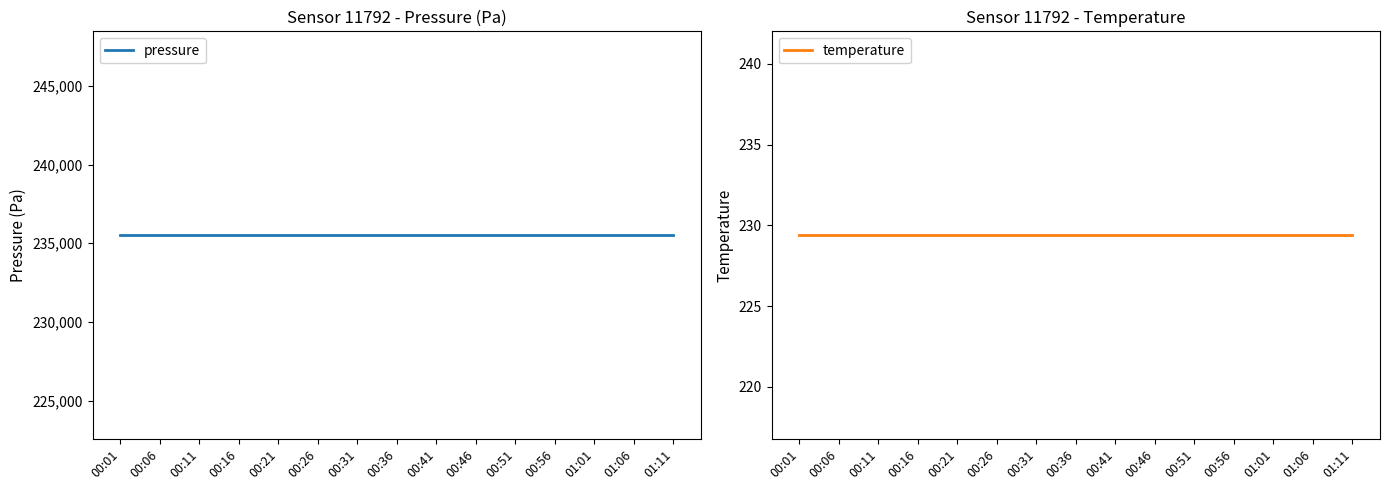

True or false: pressure and temperature cross at least once.

False